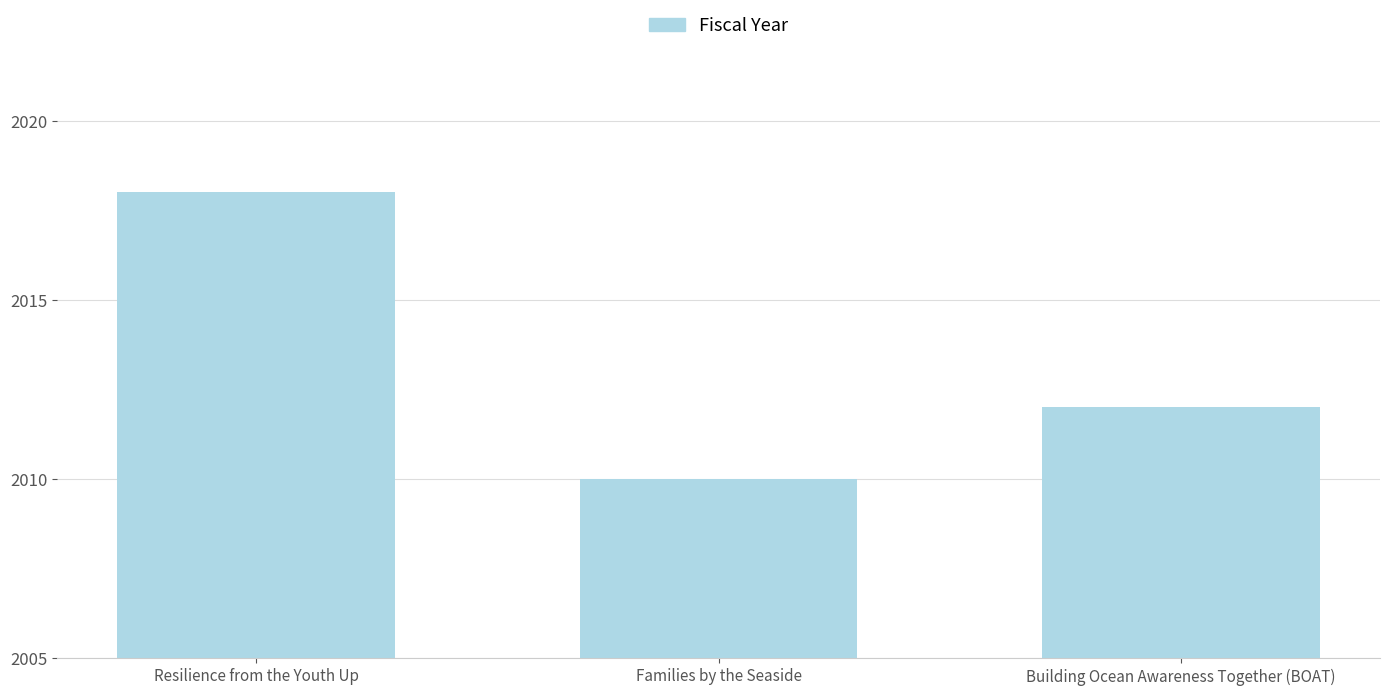

Rank the categories by value from highest to lowest.

Resilience from the Youth Up, Building Ocean Awareness Together (BOAT), Families by the Seaside